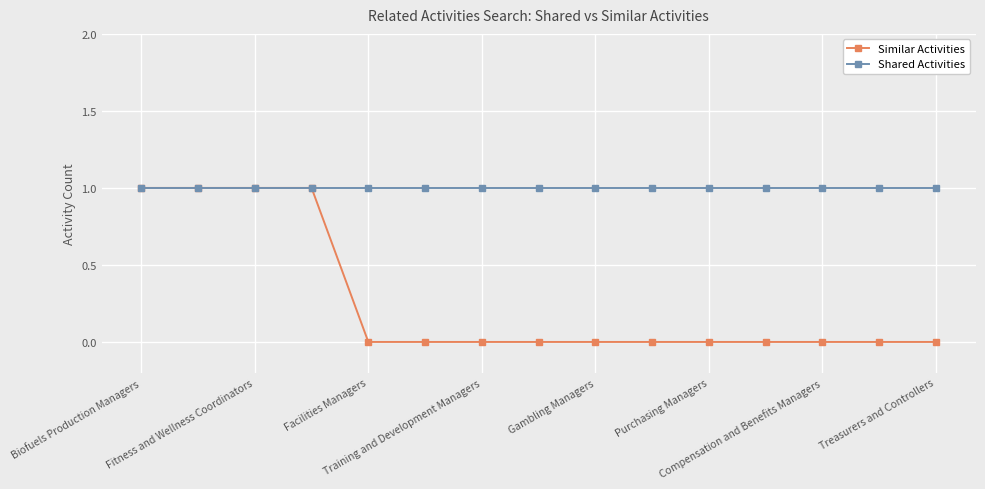

Rank the series by their average value, from lowest to highest.

Similar Activities, Shared Activities